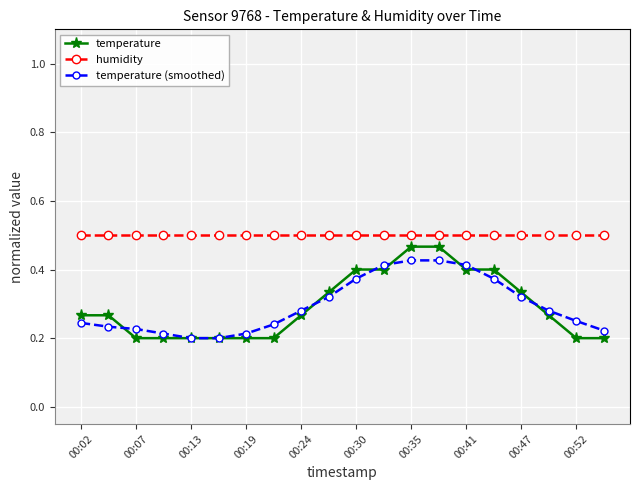

True or false: temperature (smoothed) and humidity intersect in this chart.

False